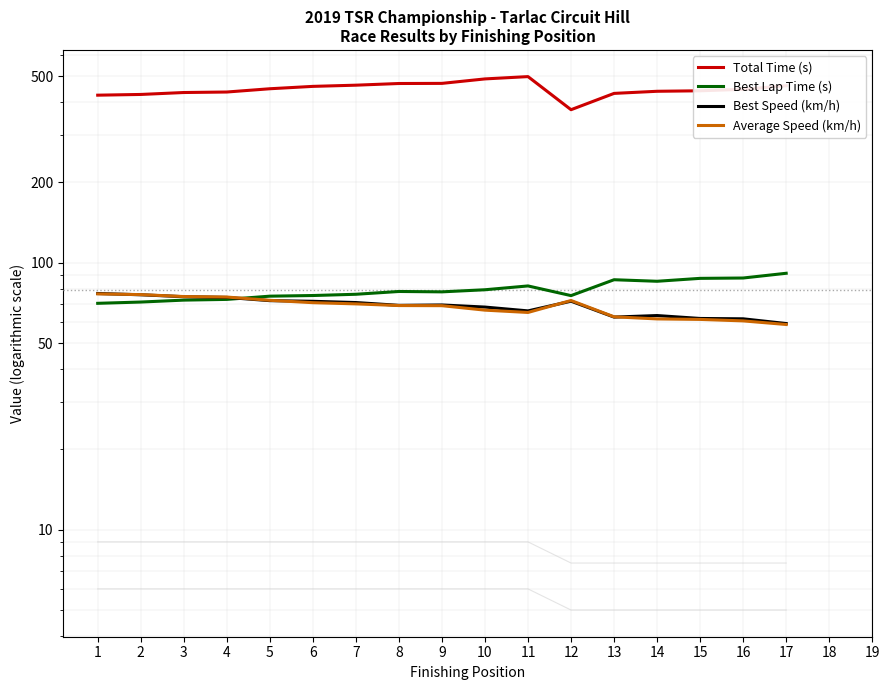

What is the highest value of the Best Speed (km/h) series?

76.7